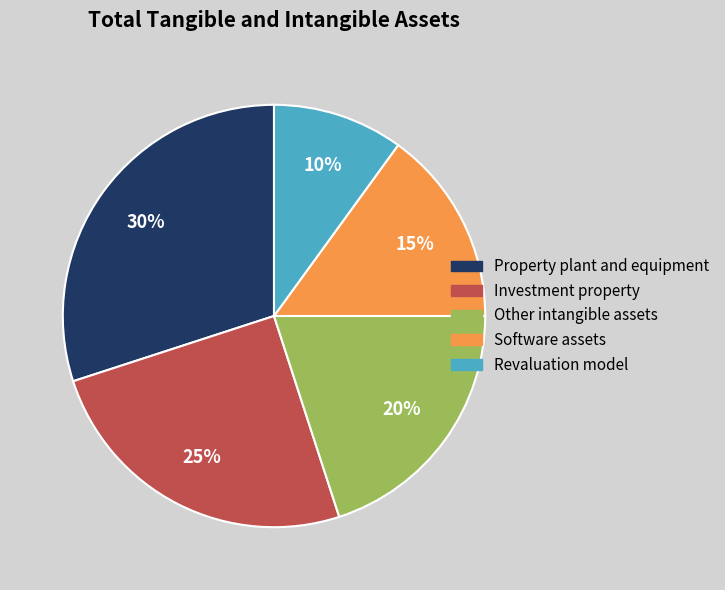

Approximately how many times larger is the value at Property plant and equipment compared to Other intangible assets?

1.5